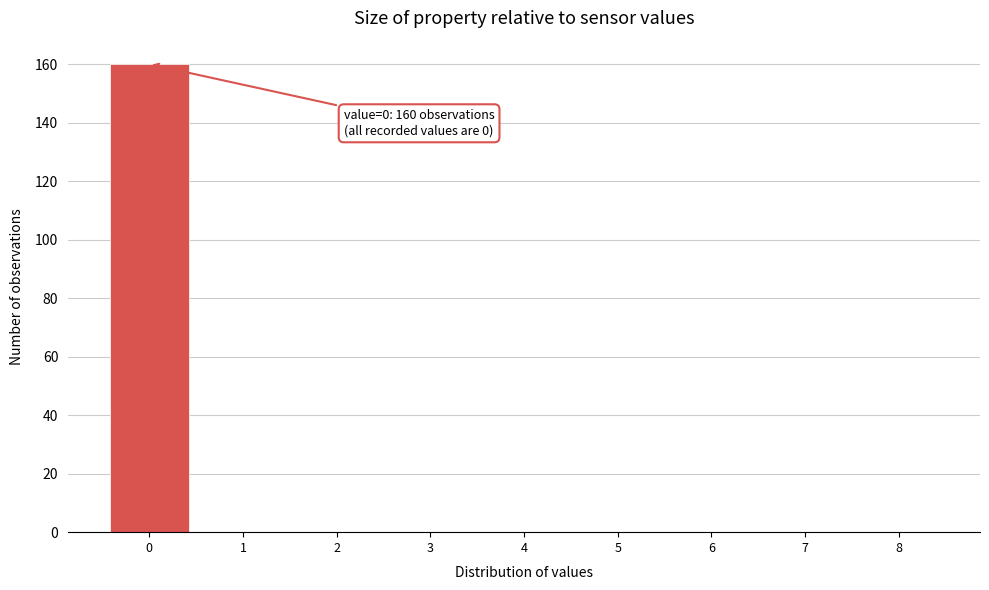

Reading left to right, what are all the values shown in this chart?

0=160	1=0	2=0	3=0	4=0	5=0	6=0	7=0	8=0